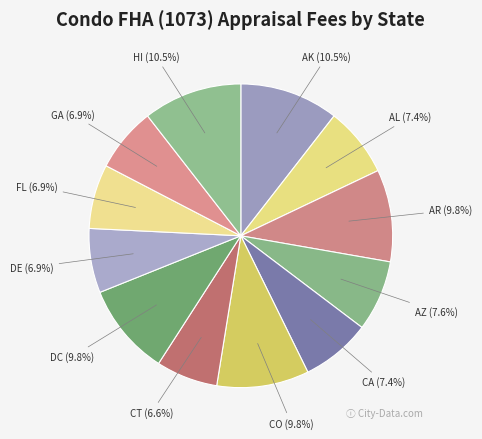

What is the ratio of the value at FL to the value at AR?

0.7